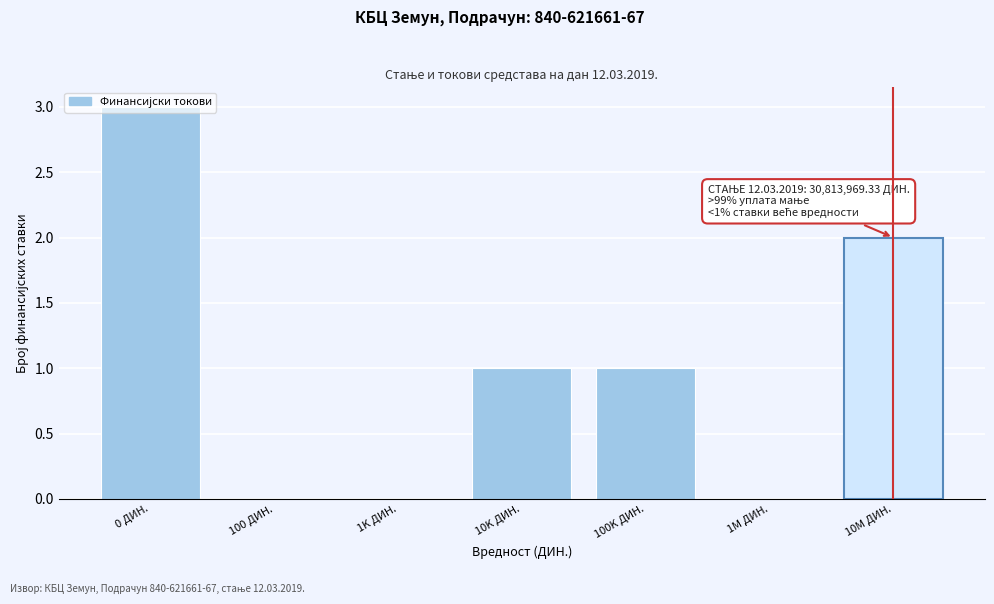

Between 100 ДИН. and 10K ДИН., which is larger?

10K ДИН.